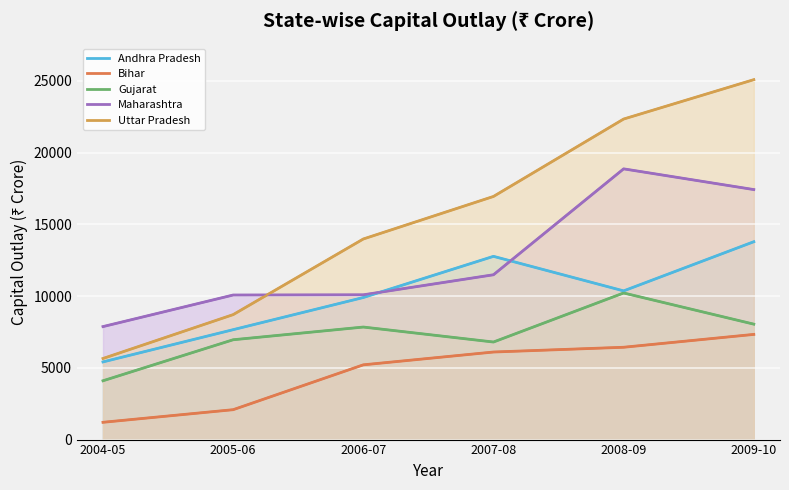

Between 2006-07 and 2009-10, which series saw the biggest shift?

Uttar Pradesh